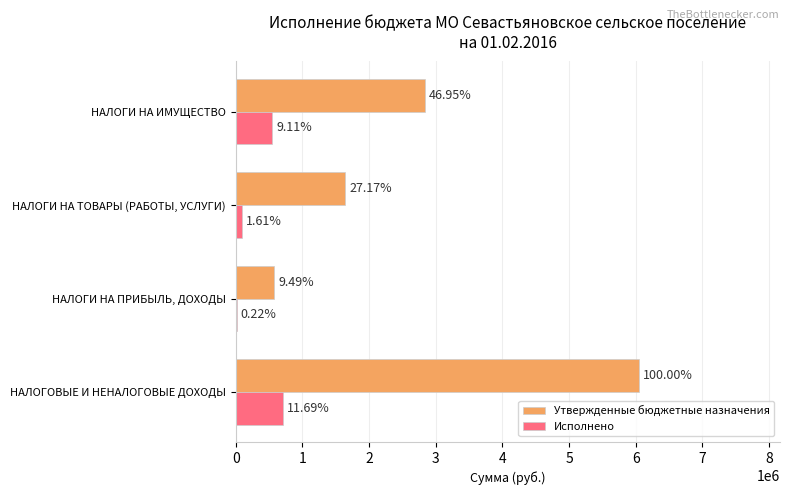

What are all the series names shown in the legend?

Утвержденные бюджетные назначения, Исполнено